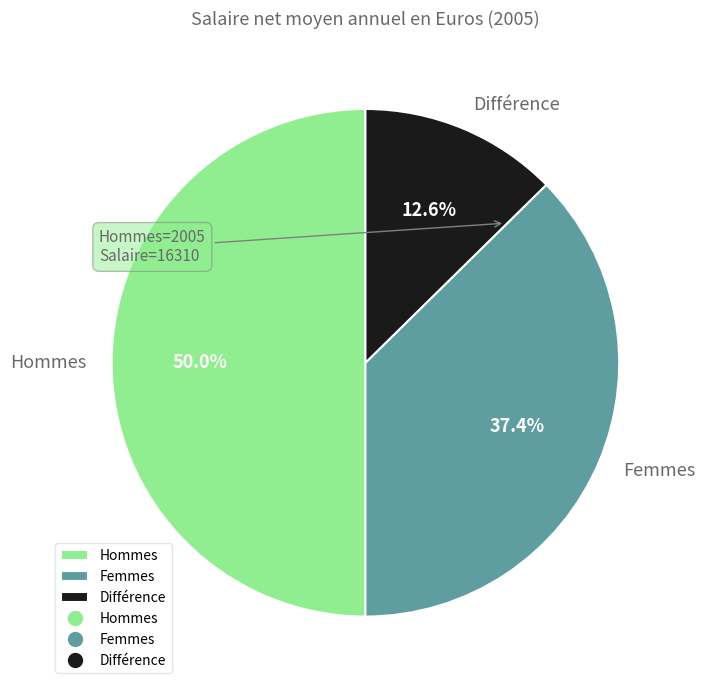

To the nearest percent, what is the combined percentage of Femmes and Hommes?

87%